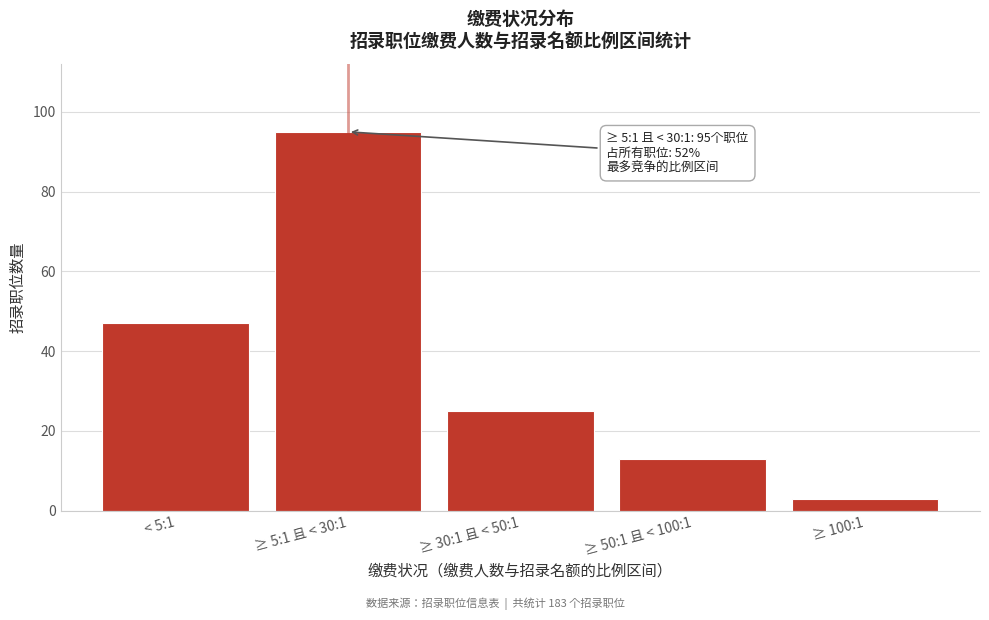

Reading right to left, list all the values displayed in this chart.

≥ 100:1=3	≥ 50:1 且 < 100:1=13	≥ 30:1 且 < 50:1=25	≥ 5:1 且 < 30:1=95	< 5:1=47